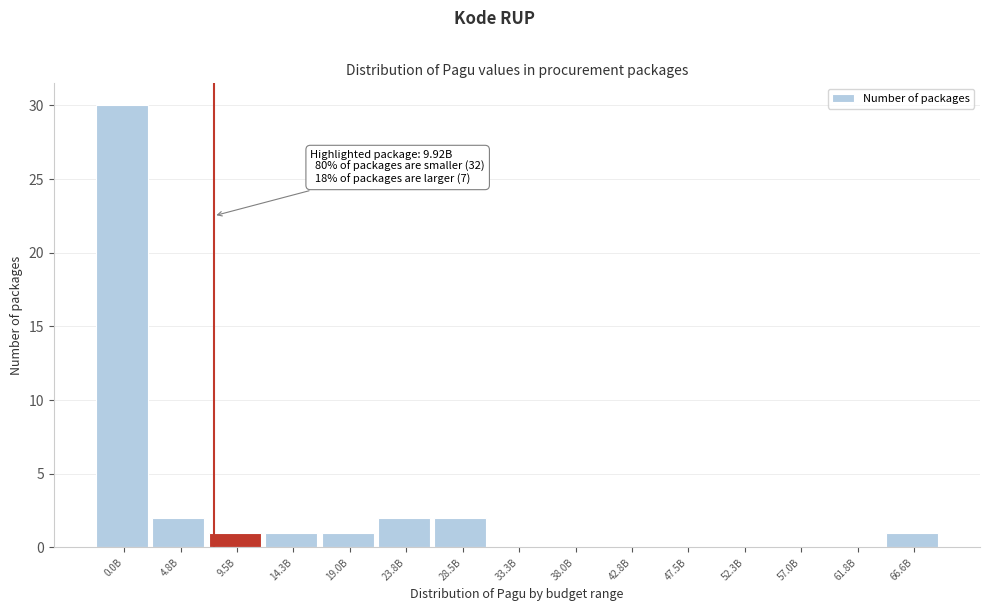

Reading right to left, list all the values displayed in this chart.

66.6B=1	61.8B=0	57.0B=0	52.3B=0	47.5B=0	42.8B=0	38.0B=0	33.3B=0	28.5B=2	23.8B=2	19.0B=1	14.3B=1	9.5B=1	4.8B=2	0.0B=30